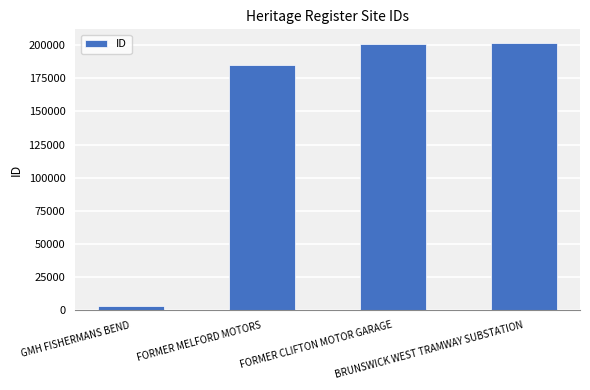

What is the difference between the maximum and minimum values?

198894